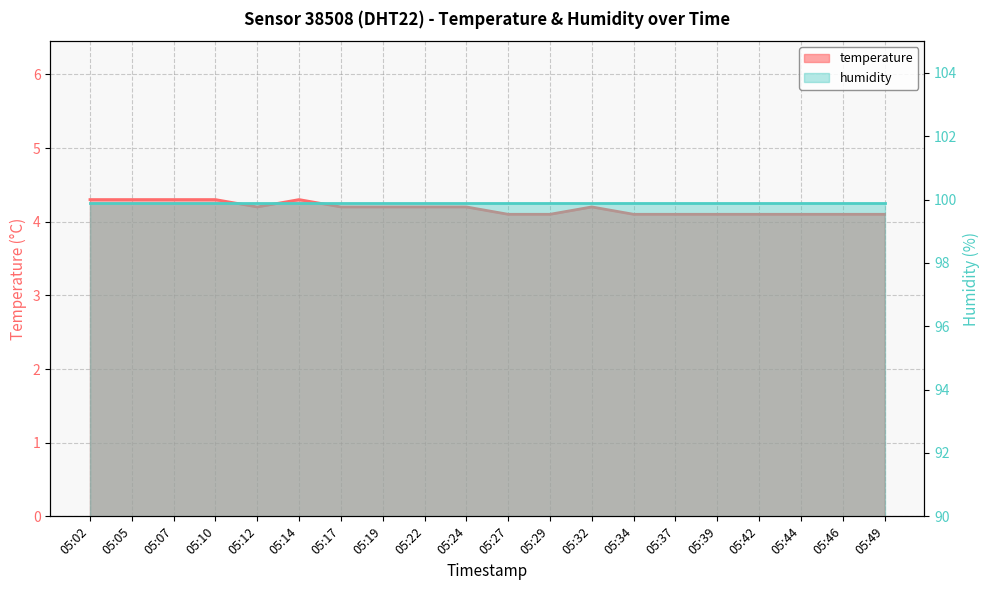

What is the change in value from 05:19 to 05:29?

-0.1